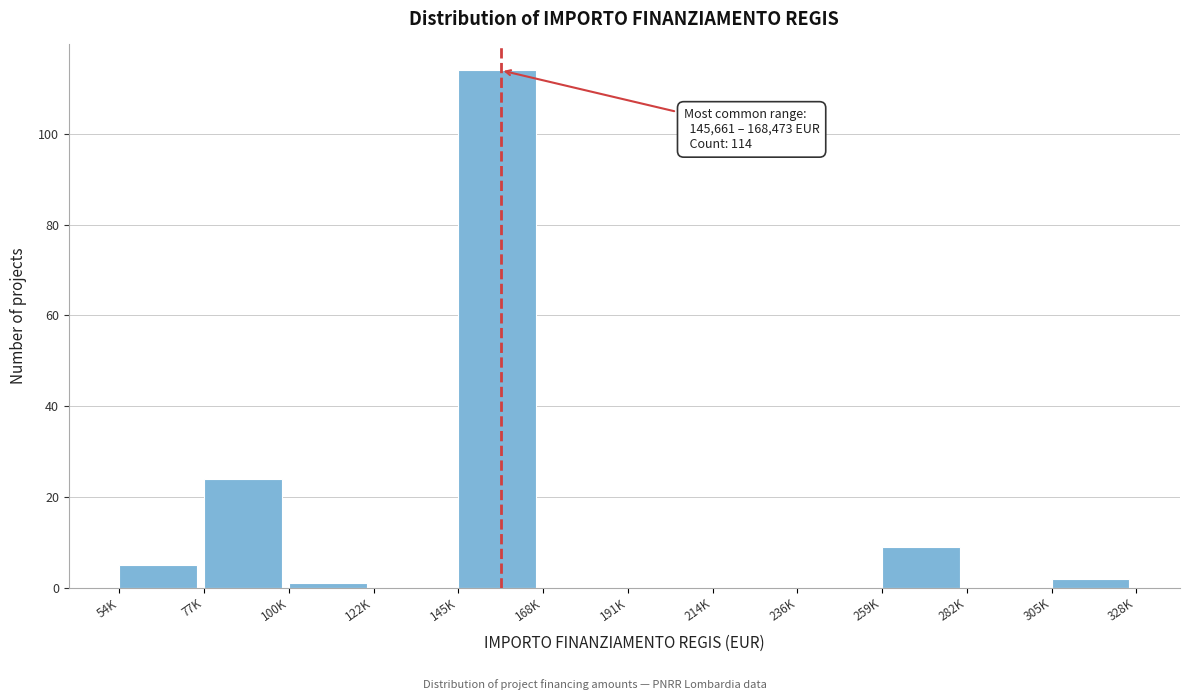

Reading left to right, what are all the values shown in this chart?

54K=5	77K=24	100K=1	122K=0	145K=114	168K=0	191K=0	214K=0	236K=0	259K=9	282K=0	305K=2